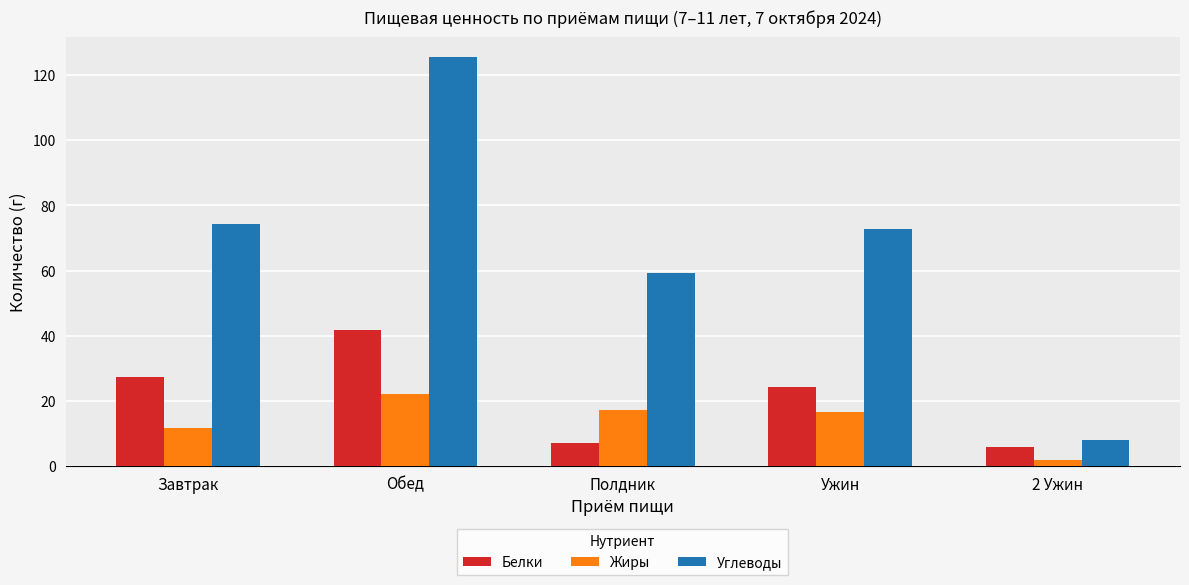

Which series changed the most between Обед and Полдник?

Углеводы